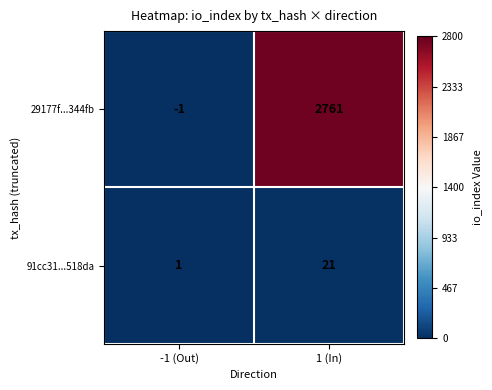

Which series has the largest total across all categories?

29177f...344fb